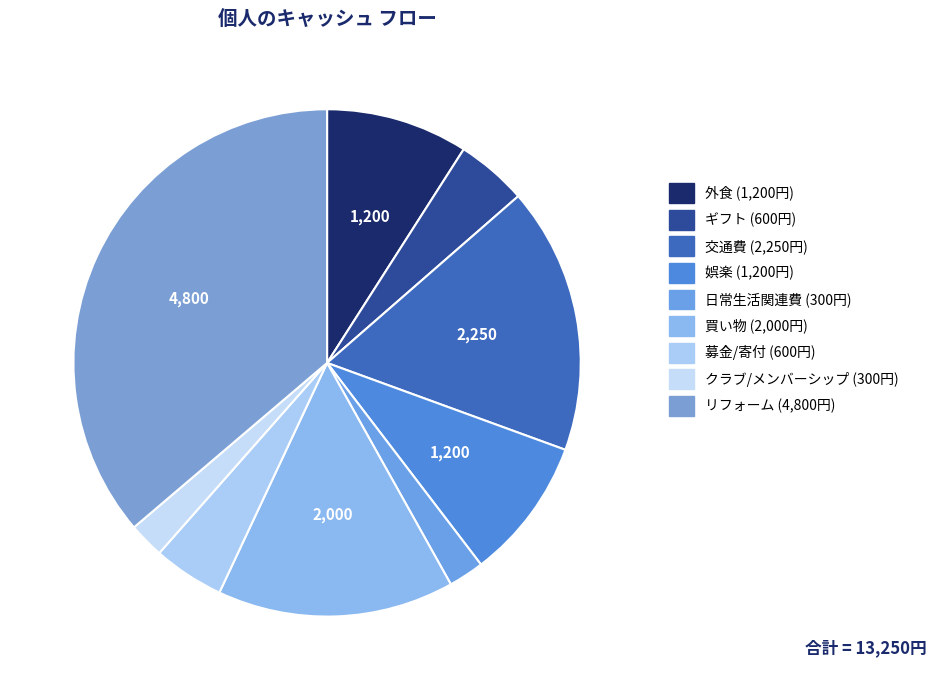

To the nearest percent, what is the combined percentage of 募金/寄付 and リフォーム?

41%